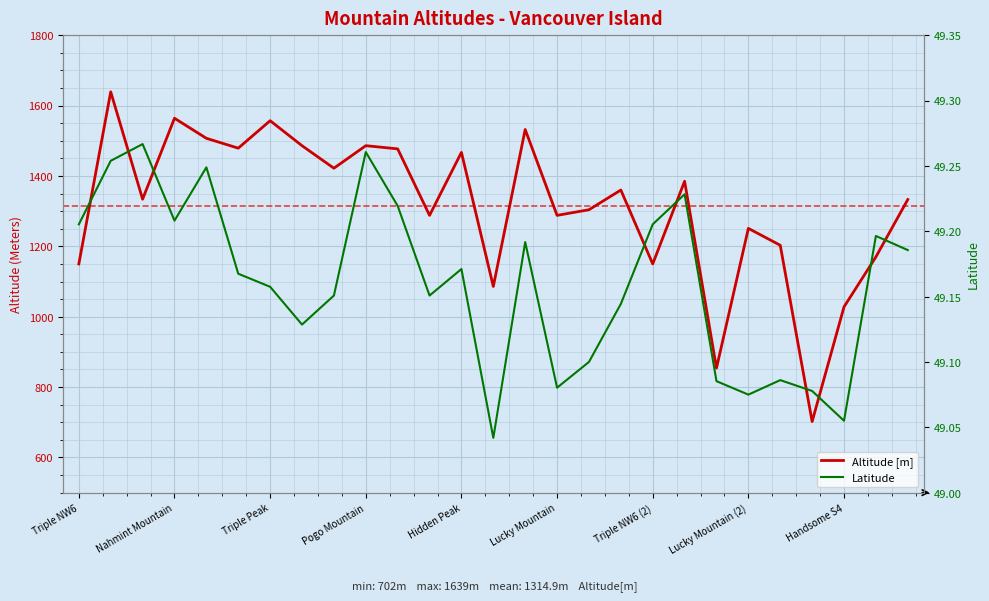

Reading left to right, what are all the values shown in this chart?

Altitude [m]: 1150.0	1639.0	1334.0	1564.0	1507.0	1479.0	1557.0	1486.0	1422.0	1486.0	1477.0	1288.0	1467.0	1086.0	1532.0	1288.0	1304.0	1360.0	1150.0	1385.0	854.0	1251.0	1203.0	702.0	1028.0	1170.0	1333.0
Latitude: 49.2	49.3	49.3	49.2	49.2	49.2	49.2	49.1	49.2	49.3	49.2	49.2	49.2	49.0	49.2	49.1	49.1	49.1	49.2	49.2	49.1	49.1	49.1	49.1	49.1	49.2	49.2